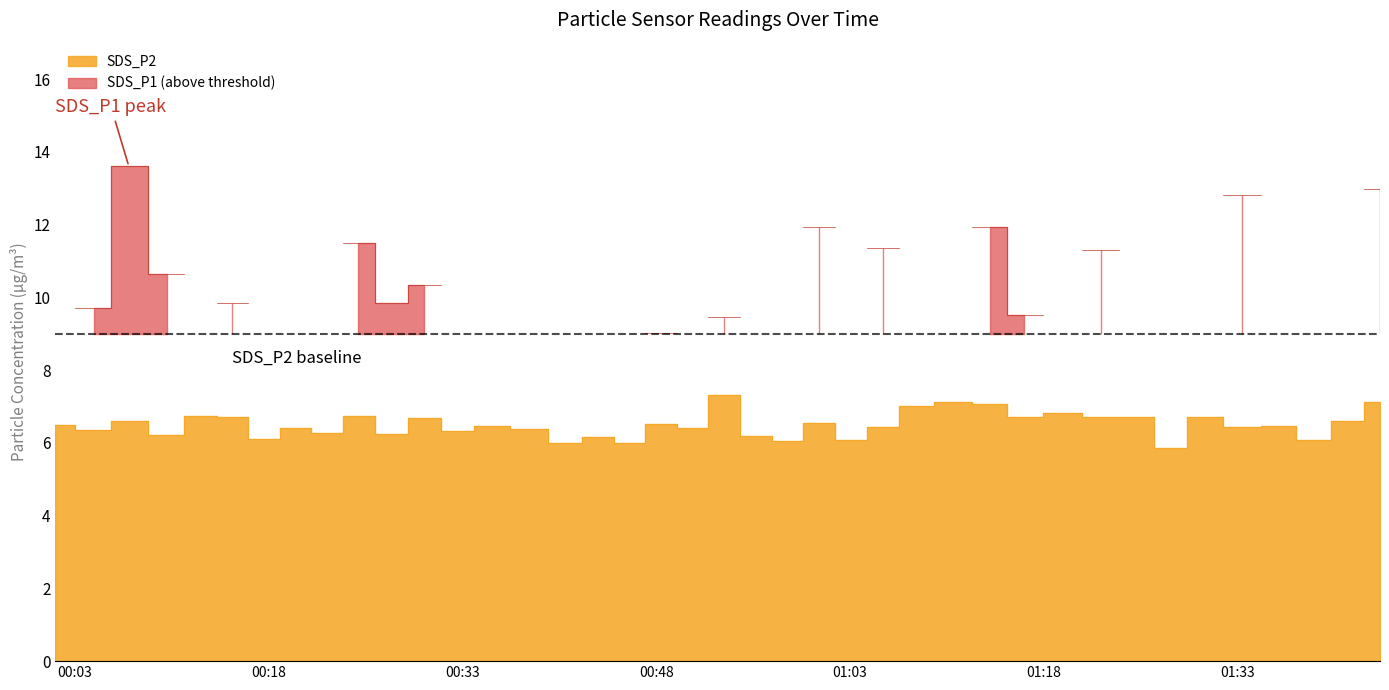

How many data points are above 6?

37